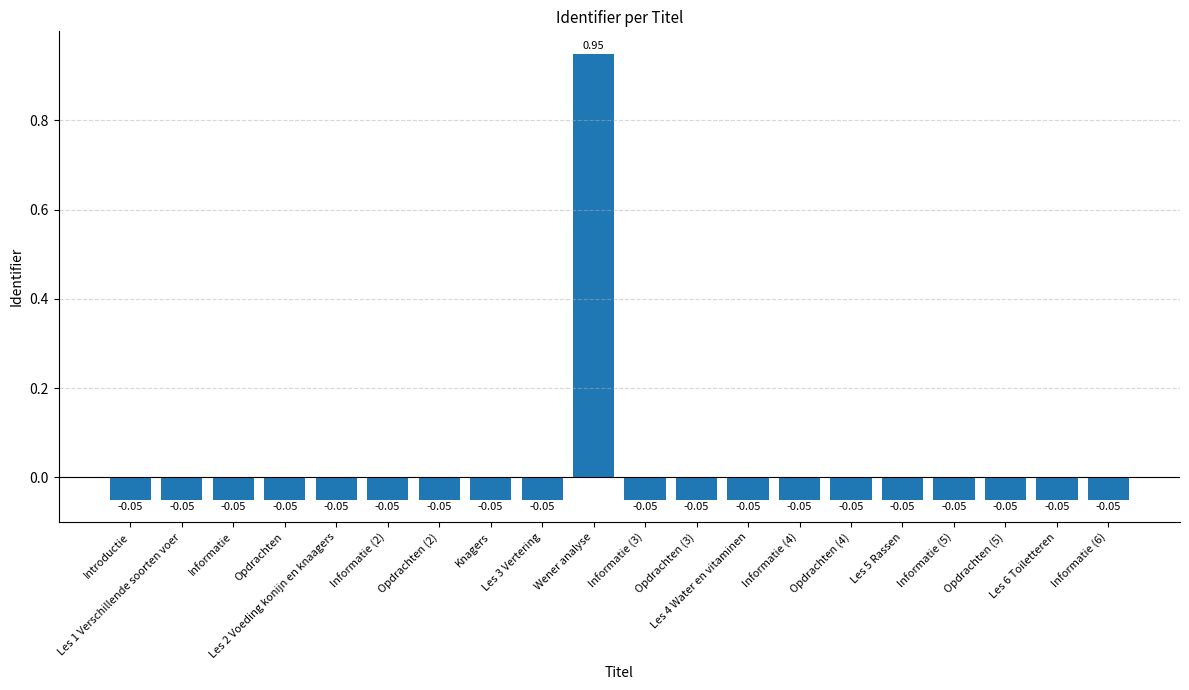

What is the label of the 20th bar from the right?

Introductie